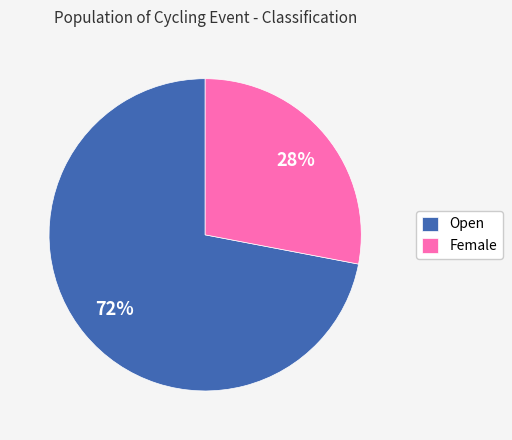

Does Female account for over 50% of the chart?

No